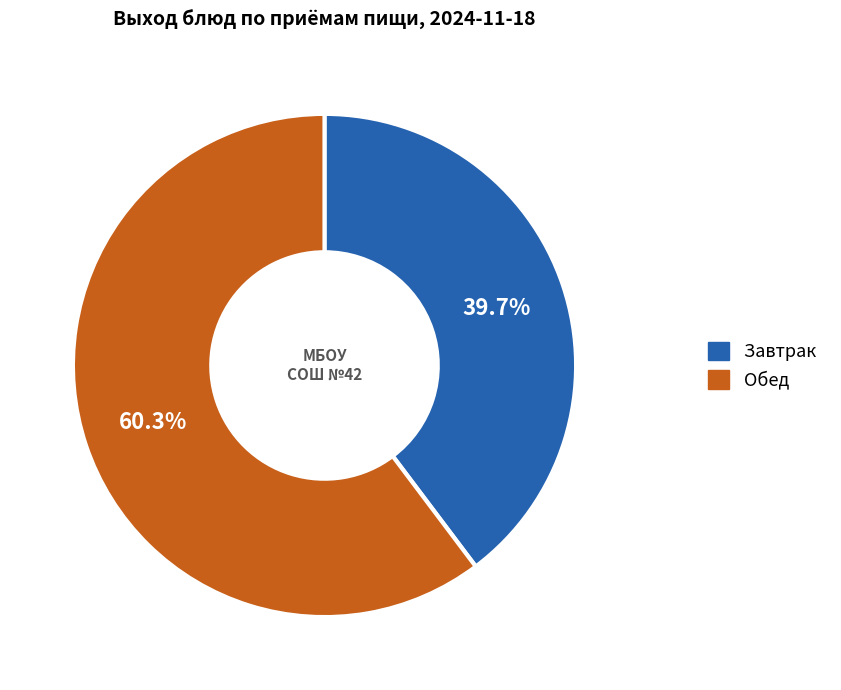

Is there a majority slice in this chart?

Yes